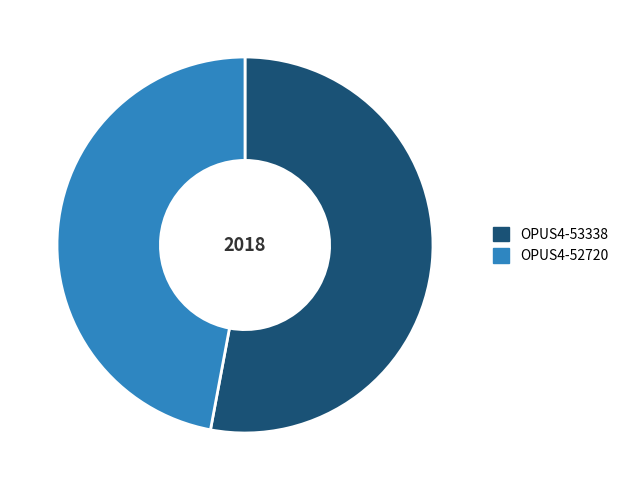

Rank the categories by value from lowest to highest.

OPUS4-52720, OPUS4-53338